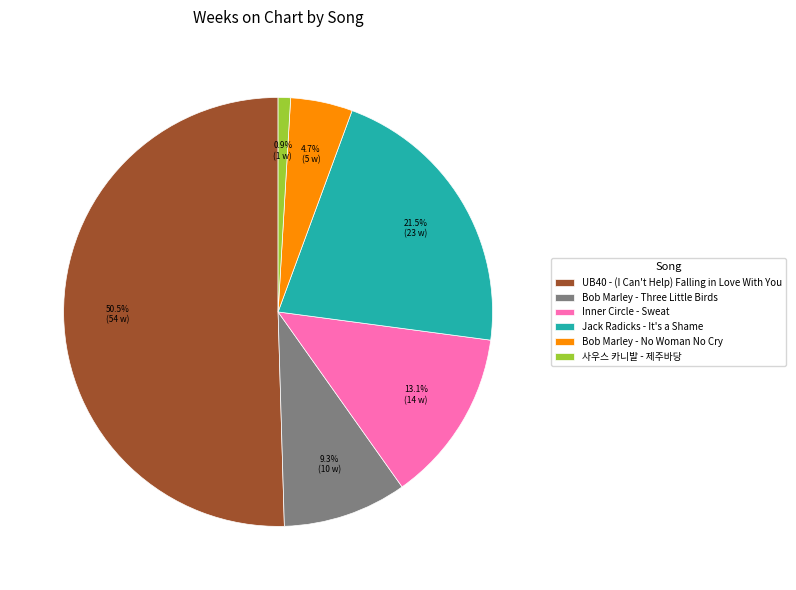

Count the number of slices in the pie.

6